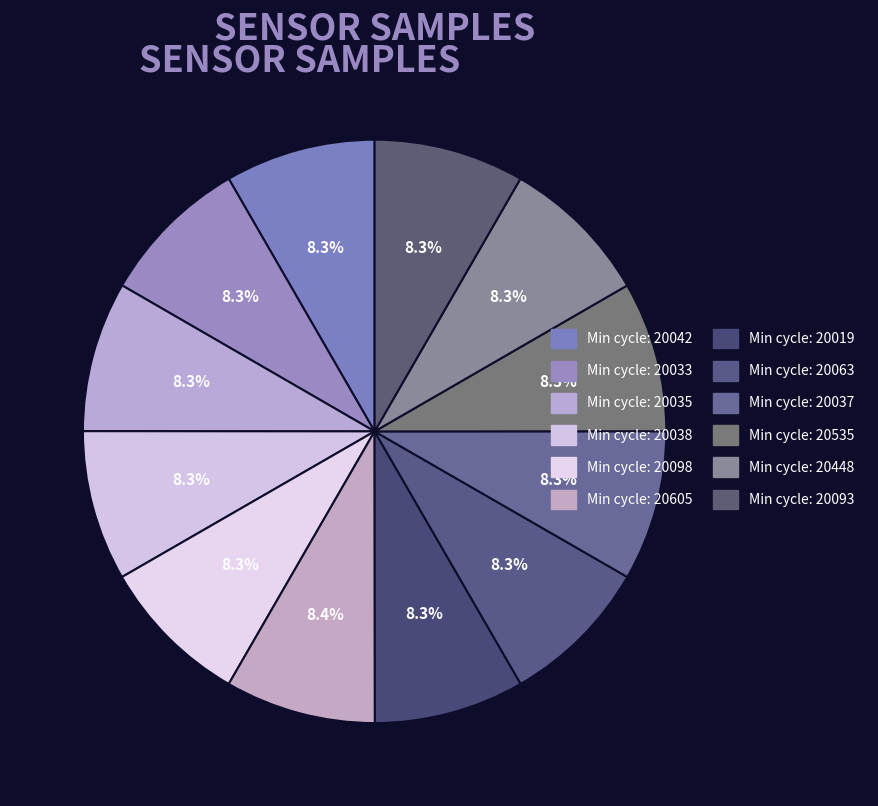

How many slices are in this pie chart?

12